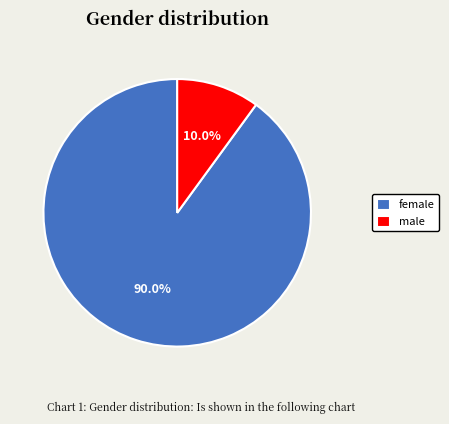

To the nearest percent, what percentage of the pie is female?

90%